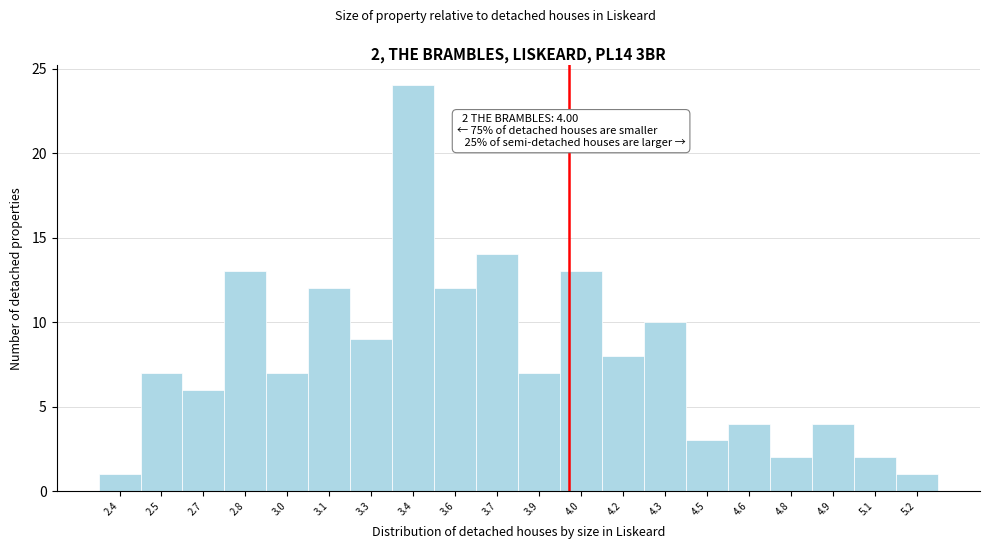

Reading left to right, extract all data points from this chart.

1	7	6	13	7	12	9	24	12	14	7	13	8	10	3	4	2	4	2	1